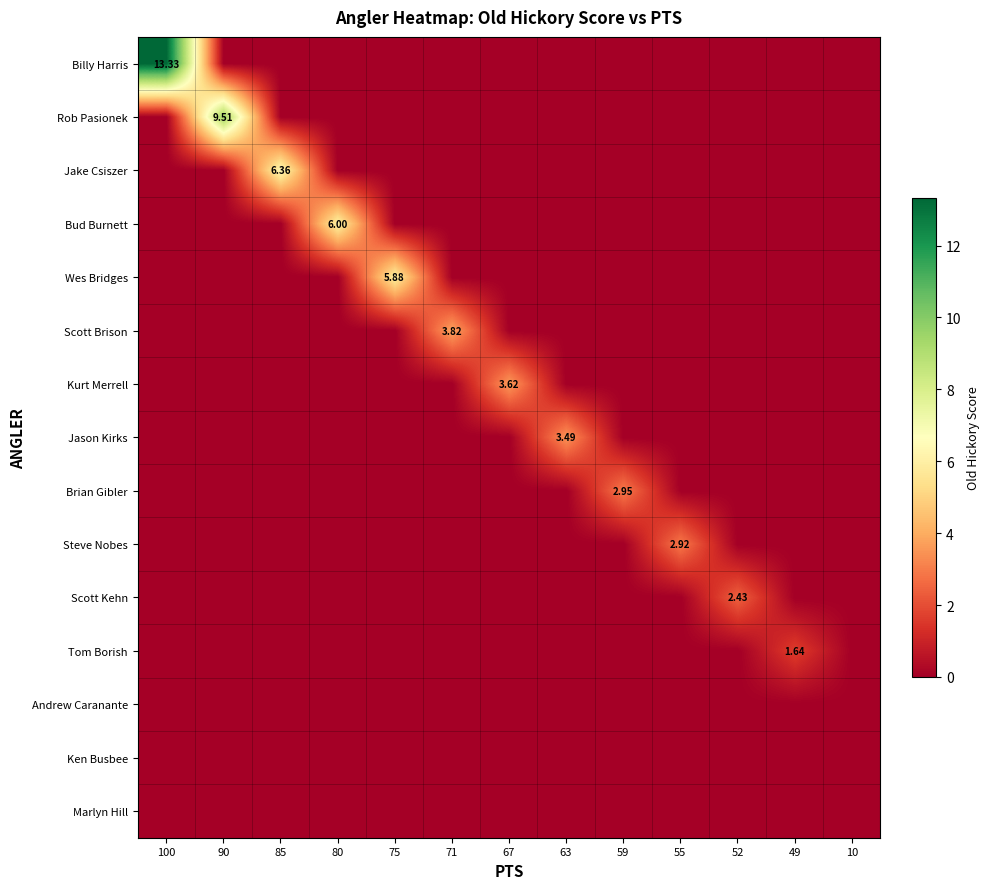

At which category does the chart reach its peak across all series?

100